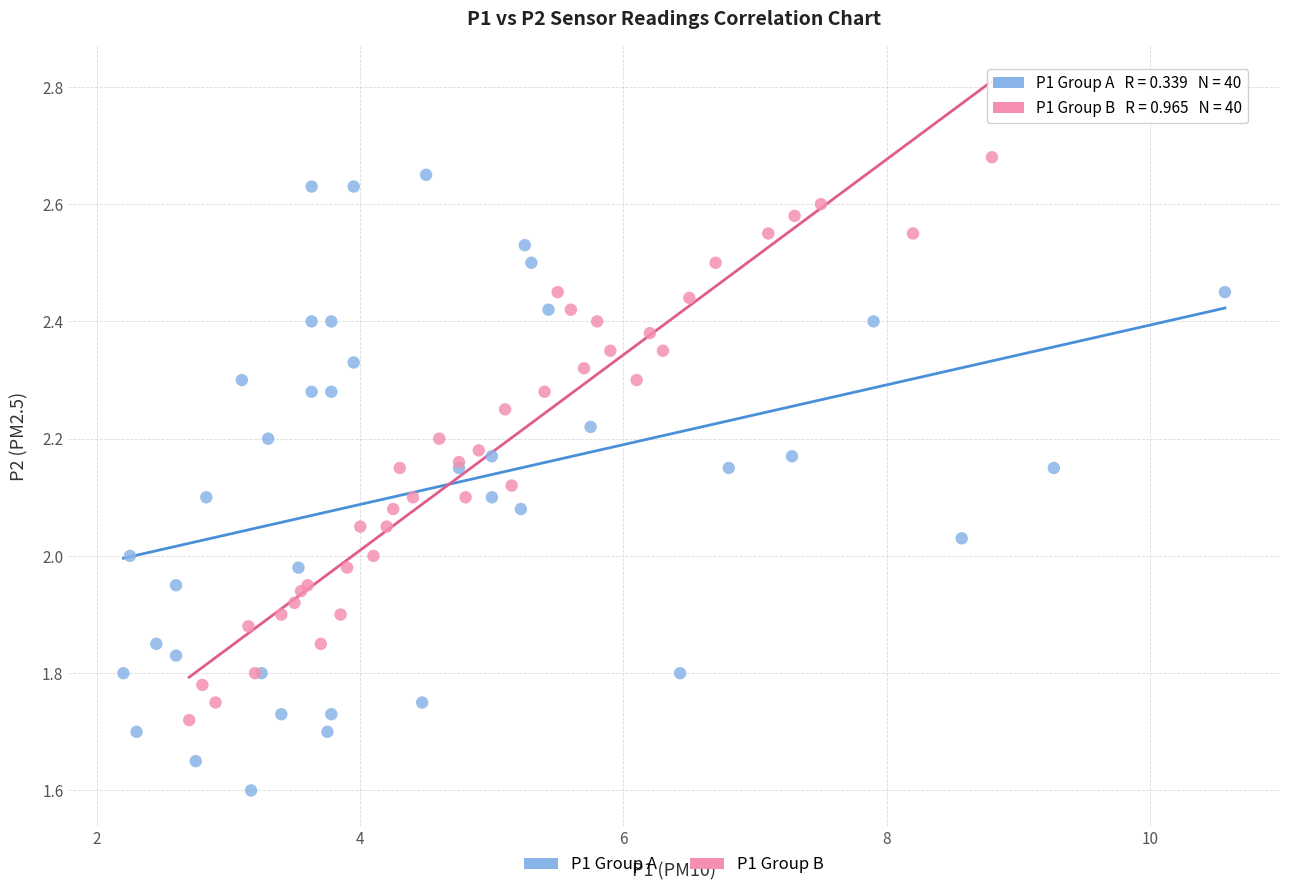

Which series has the largest Y range (max minus min)?

P1 Group A